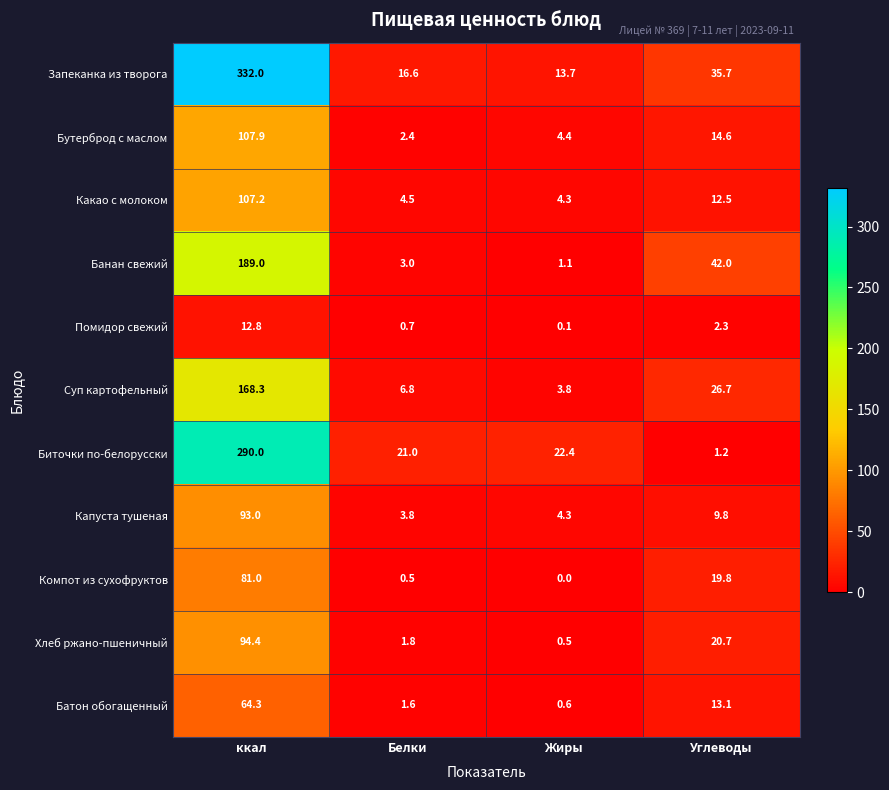

What is the sum of the Хлеб ржано-пшеничный values at ккал and Белки?

96.2